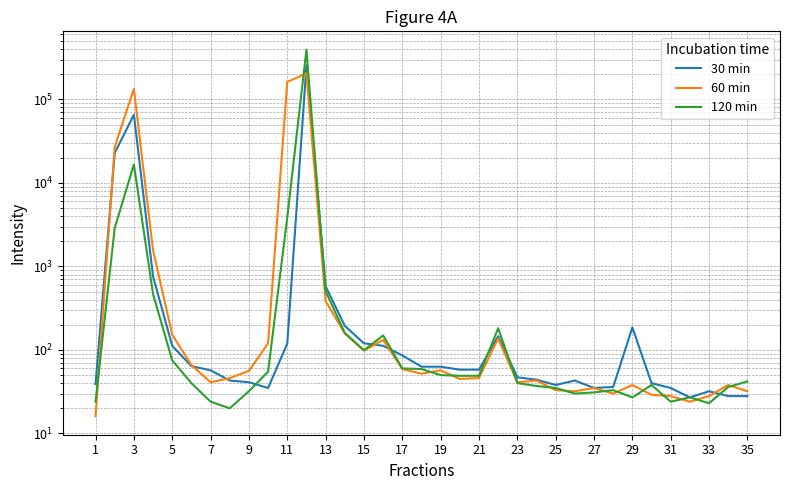

Reading left to right, list all the values displayed in this chart.

30 min: 39	22823	65544	759	112	64	57	43	41	35	119	254686	579	194	120	112	86	63	63	58	58	146	47	44	38	43	35	36	186	40	35	27	32	28	28
60 min: 16	27004	133440	1561	152	66	41	46	56	120	162273	204161	384	157	98	132	59	52	57	45	46	137	41	43	33	32	35	30	38	29	28	24	28	38	32
120 min: 24	2883	16647	466	75	40	24	20	32	55	3871	394115	505	160	99	149	60	59	50	49	49	182	40	37	35	30	31	33	27	38	24	27	23	36	42